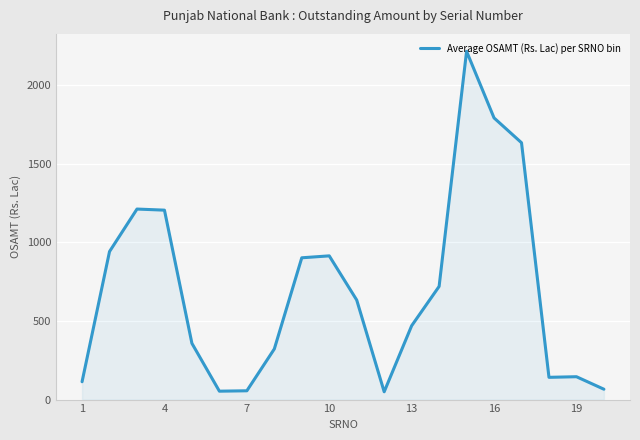

What is the minimum value shown in the chart?

49.7